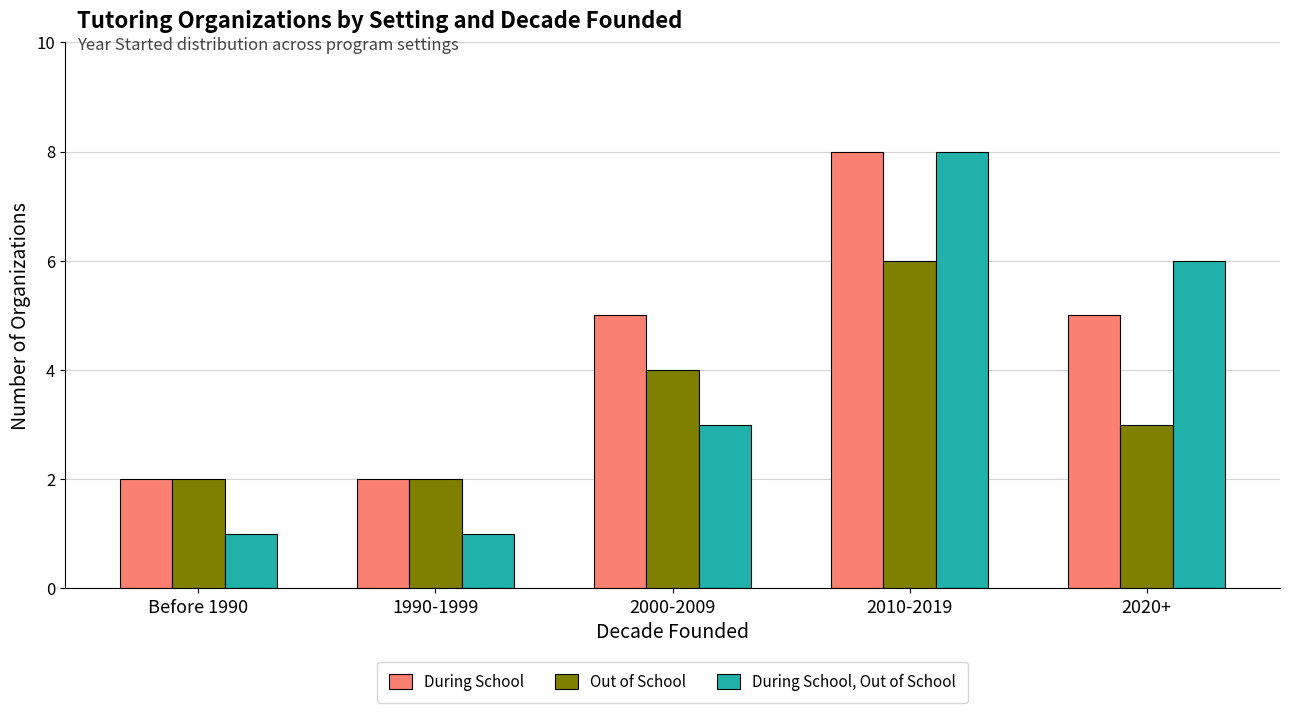

What is the average value of the Out of School series?

3